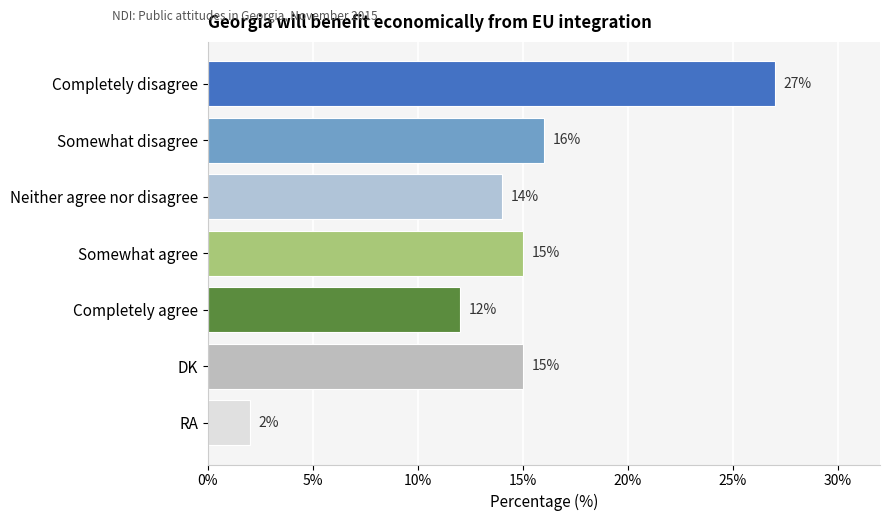

What is the label of the 6th bar from the bottom?

Somewhat disagree